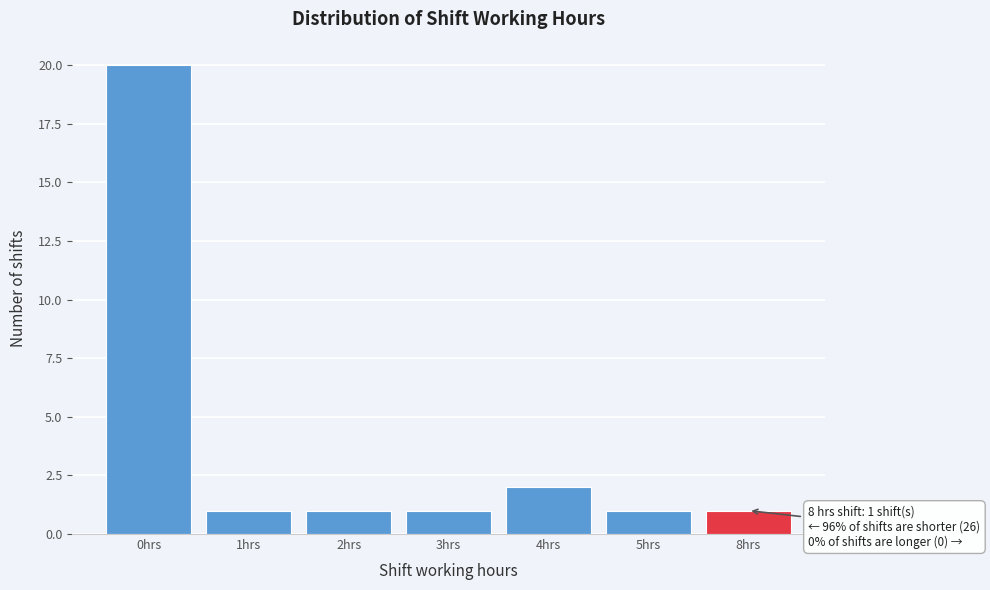

Reading right to left, list all the values displayed in this chart.

1	1	2	1	1	1	20